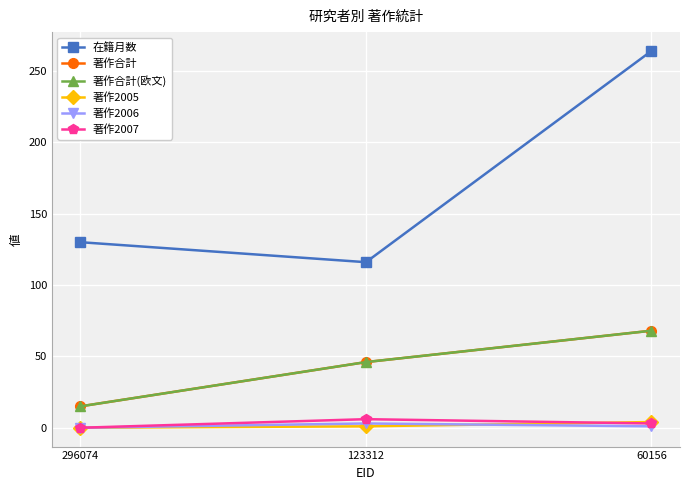

What is the highest value of the 在籍月数 series?

264